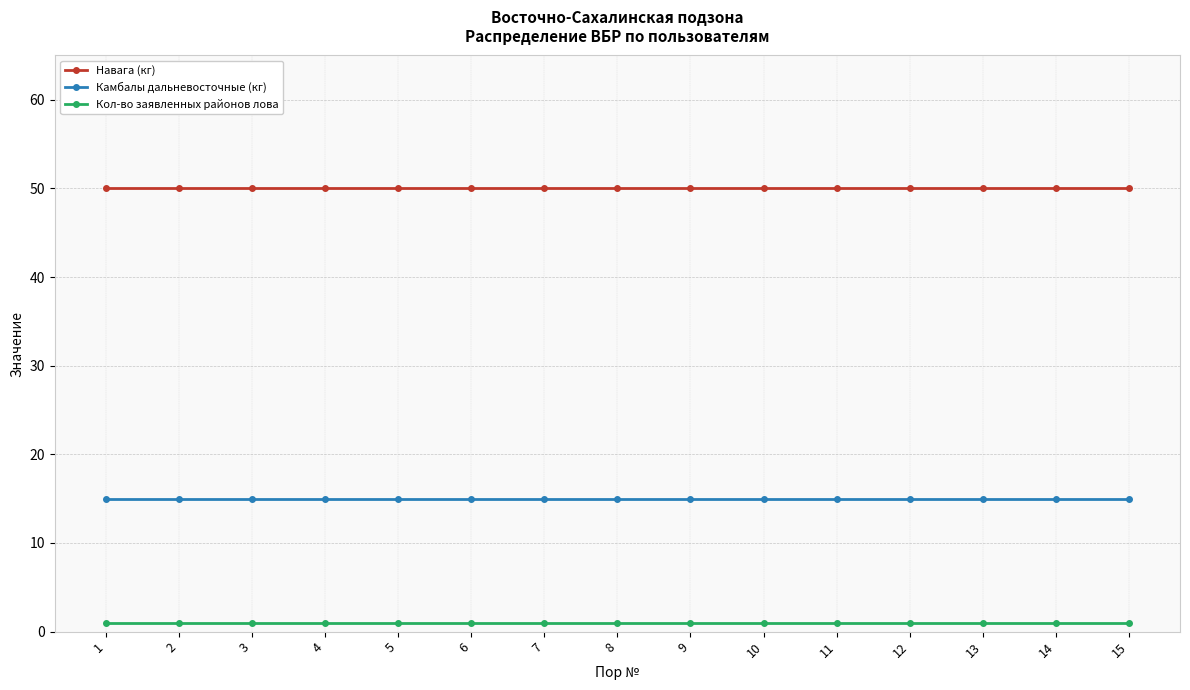

What are all the series names shown in the legend?

Навага (кг), Камбалы дальневосточные (кг), Кол-во заявленных районов лова